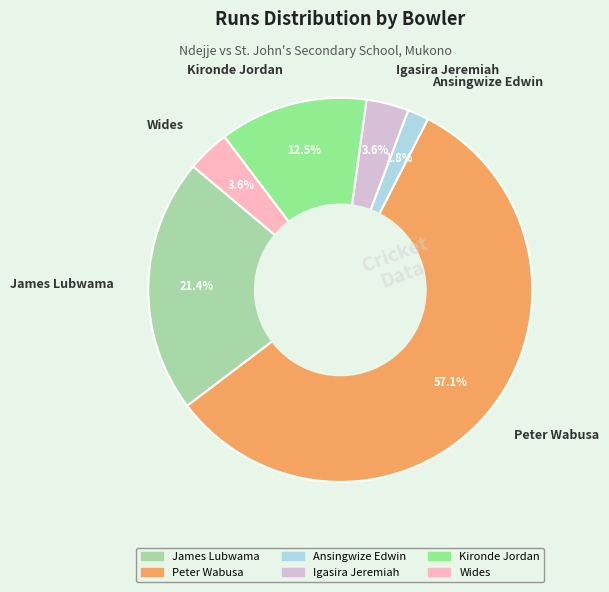

Count the number of slices in the pie.

6